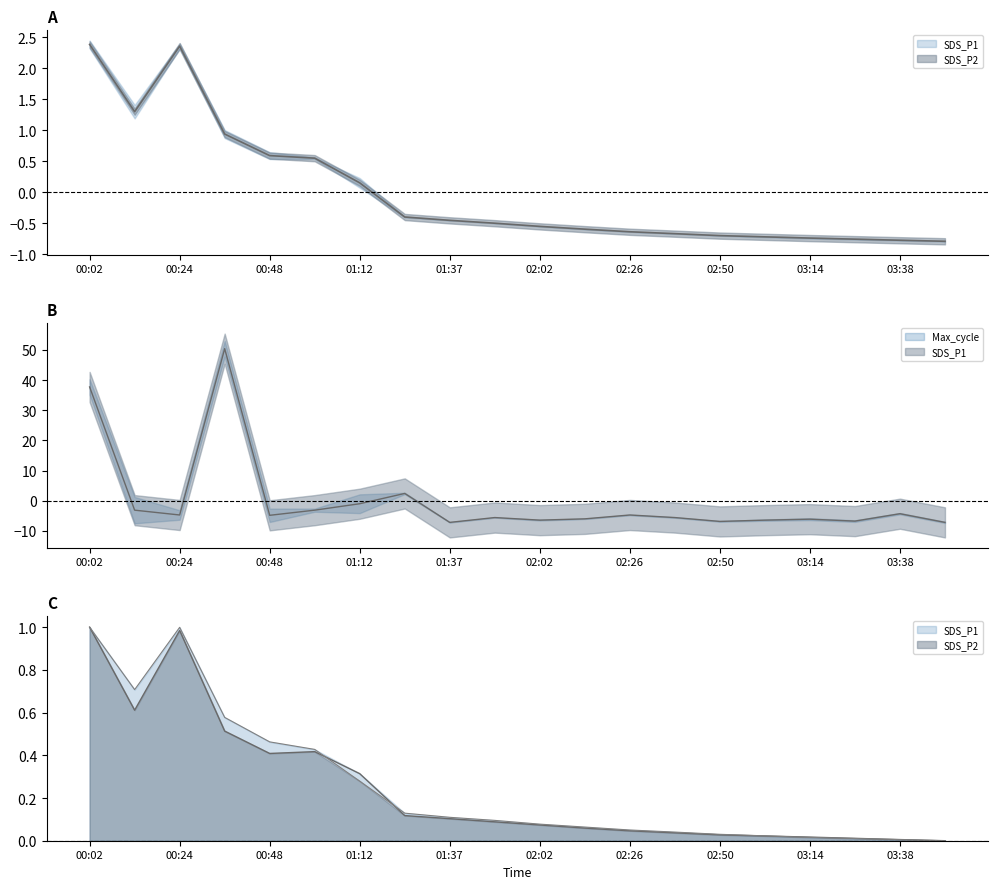

Where is the first local minimum for SDS_P1?

00:12